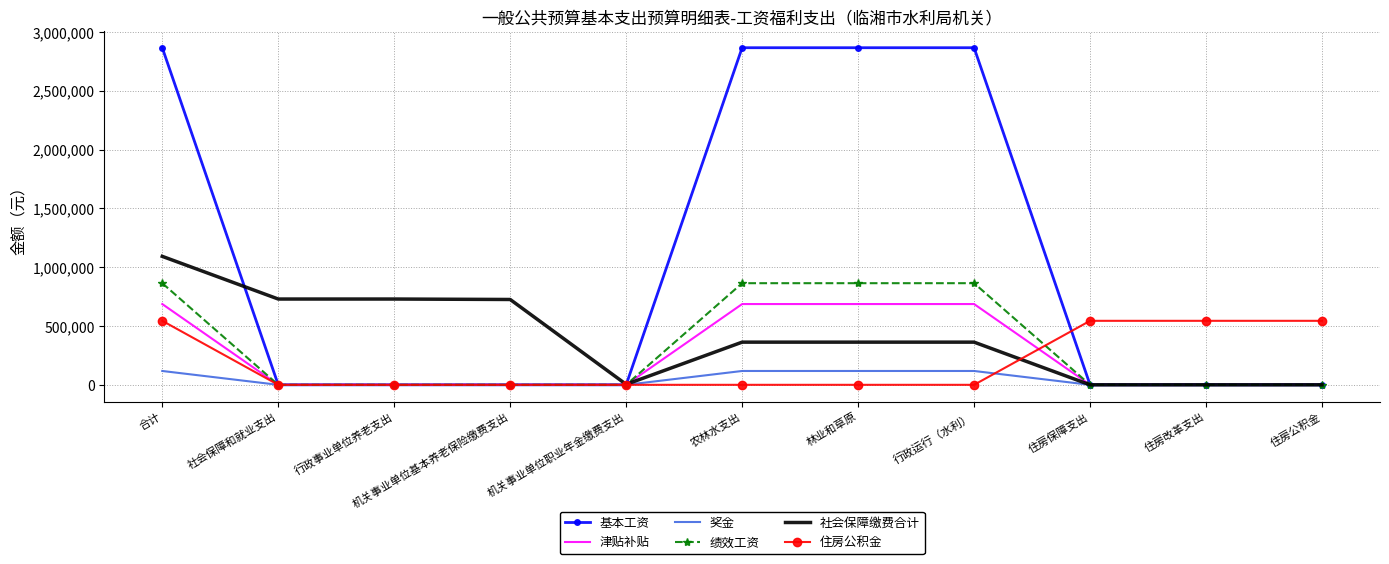

Is the value of 奖金 at 住房保障支出 greater than the value of 社会保障缴费合计 at 合计?

No